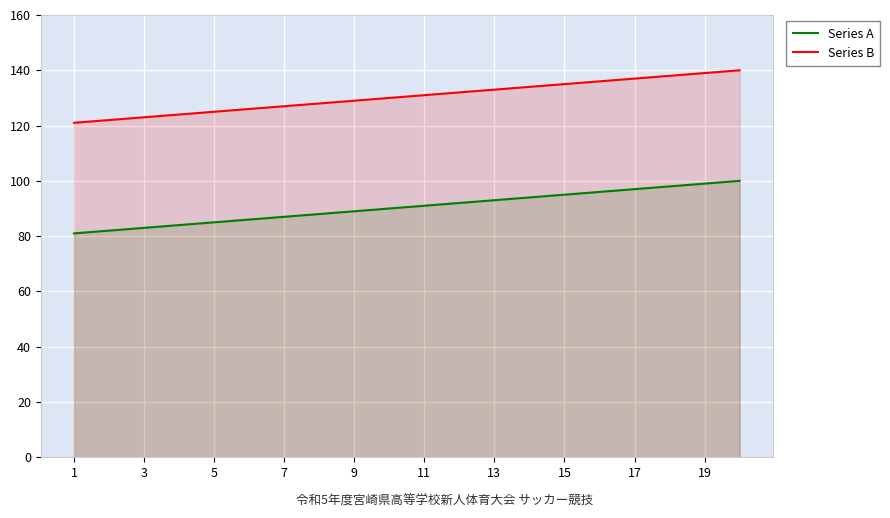

Is it true that Series A equals 46 at 19?

False